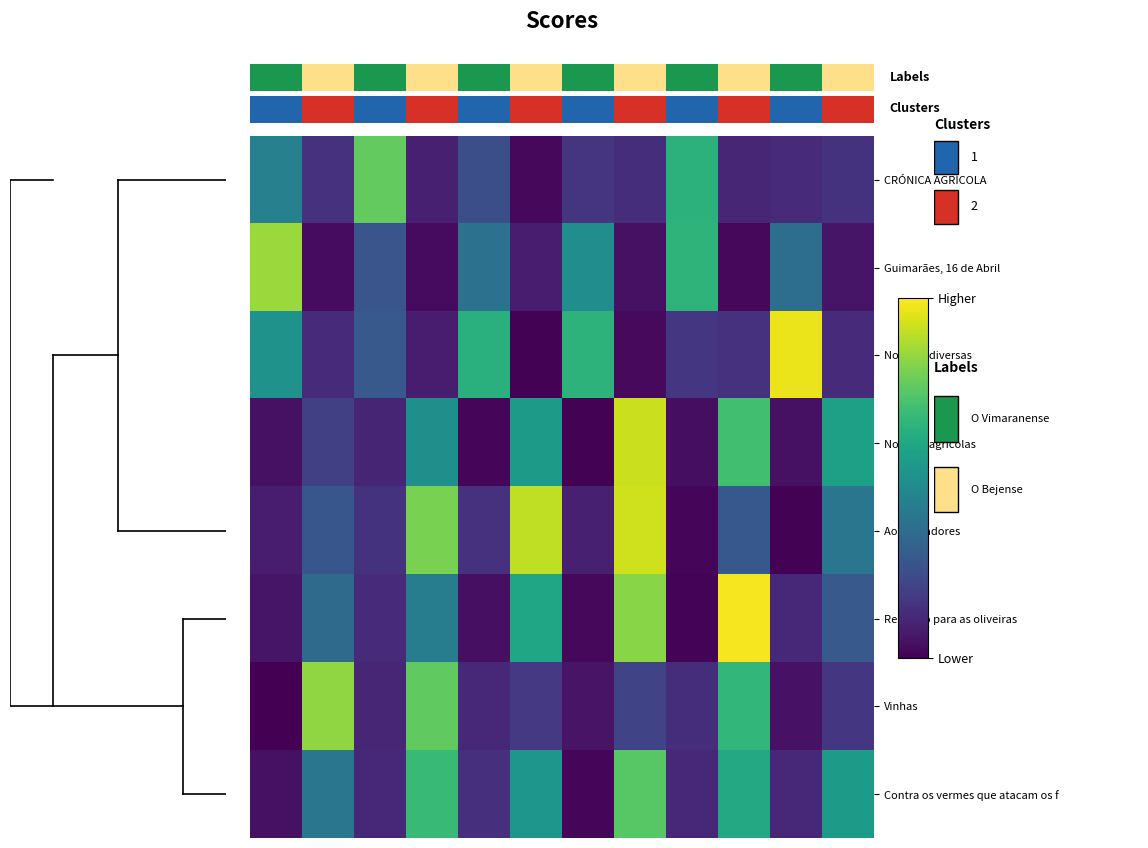

Reading left to right, transcribe all the data shown in this chart.

CRÓNICA AGRÍCOLA: 0.4	0.1	0.8	0.1	0.2	0.0	0.2	0.1	0.6	0.1	0.1	0.1
Guimarães, 16 de Abril: 0.8	0.0	0.3	0.0	0.4	0.1	0.5	0.0	0.7	0.0	0.4	0.1
Notícias diversas: 0.5	0.1	0.3	0.1	0.6	0.0	0.6	0.0	0.2	0.1	1.0	0.1
Notícias agrícolas: 0.0	0.2	0.1	0.5	0.0	0.5	0.0	0.9	0.0	0.7	0.0	0.6
Aos lavradores: 0.1	0.3	0.1	0.8	0.1	0.9	0.1	0.9	0.0	0.3	0.0	0.4
Remédio para as oliveiras: 0.1	0.3	0.1	0.4	0.0	0.6	0.0	0.8	0.0	1.0	0.1	0.3
Vinhas: 0.0	0.8	0.1	0.8	0.1	0.2	0.1	0.2	0.1	0.7	0.0	0.2
Contra os vermes que atacam os f: 0.0	0.4	0.1	0.7	0.1	0.5	0.0	0.7	0.1	0.6	0.1	0.5